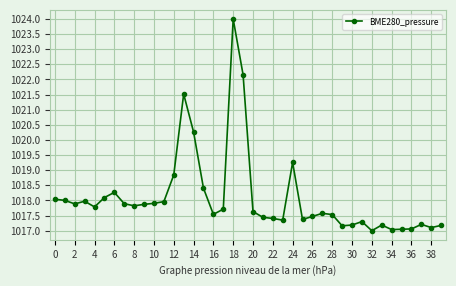

What is the difference between the second highest and minimum values?

5.2